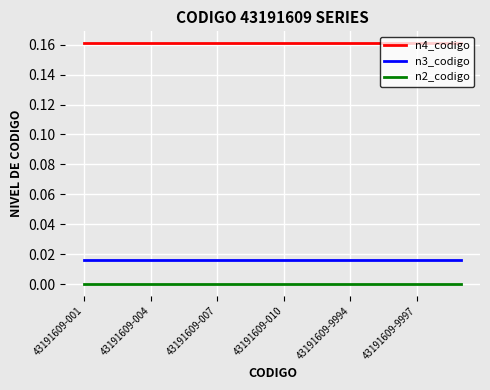

Rank the series by their maximum value, from lowest to highest.

n2_codigo, n3_codigo, n4_codigo